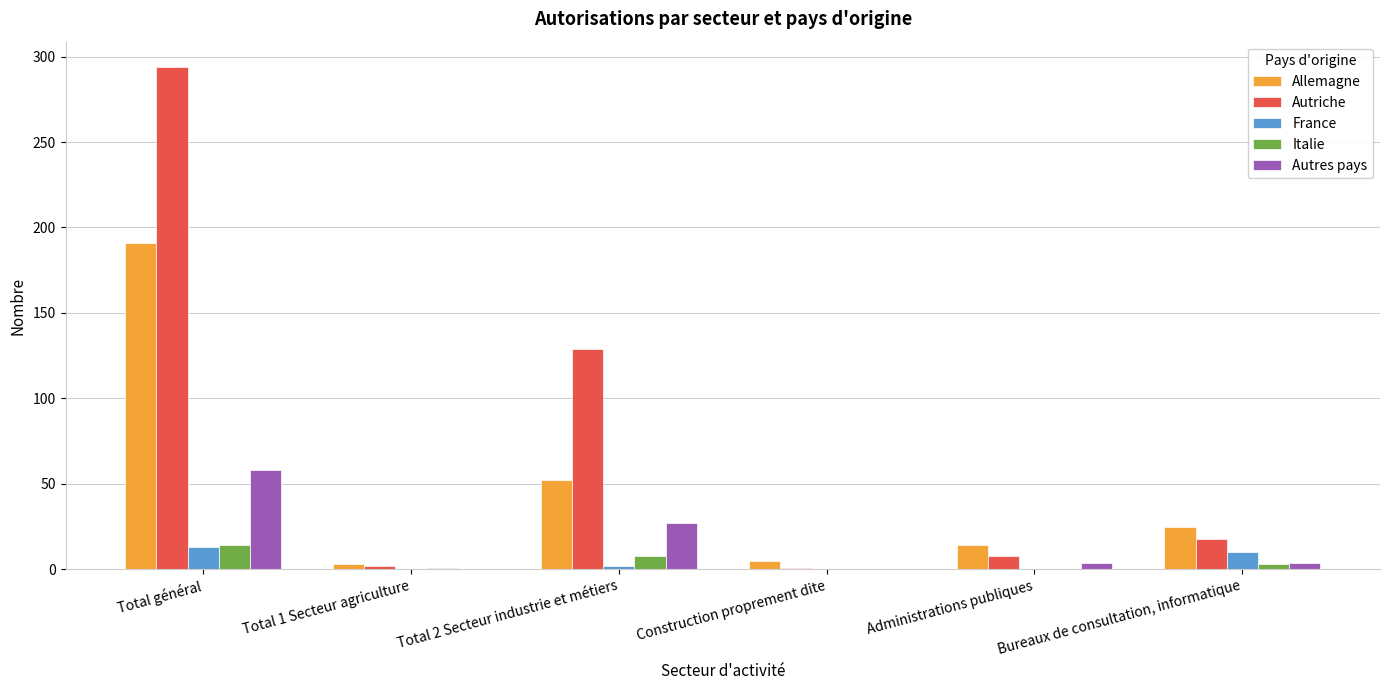

What is the maximum value shown in the chart?

294